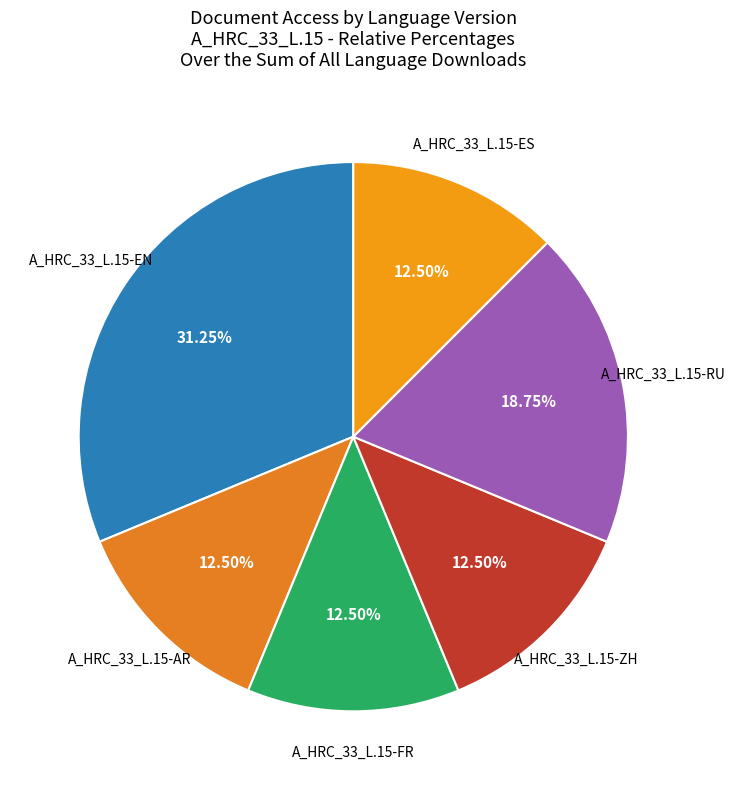

What is the ratio of the value at A_HRC_33_L.15-RU to the value at A_HRC_33_L.15-ZH?

1.5